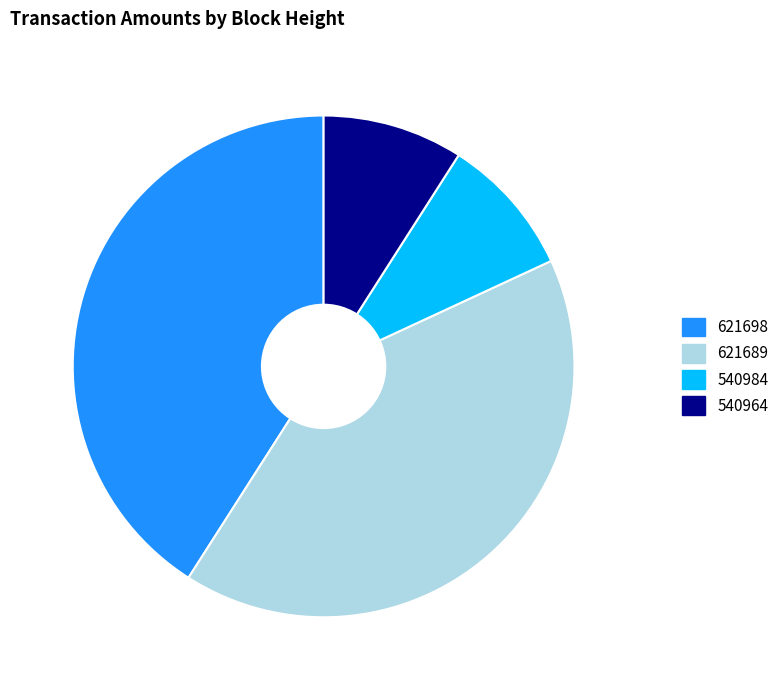

How many segments does this pie chart have?

4